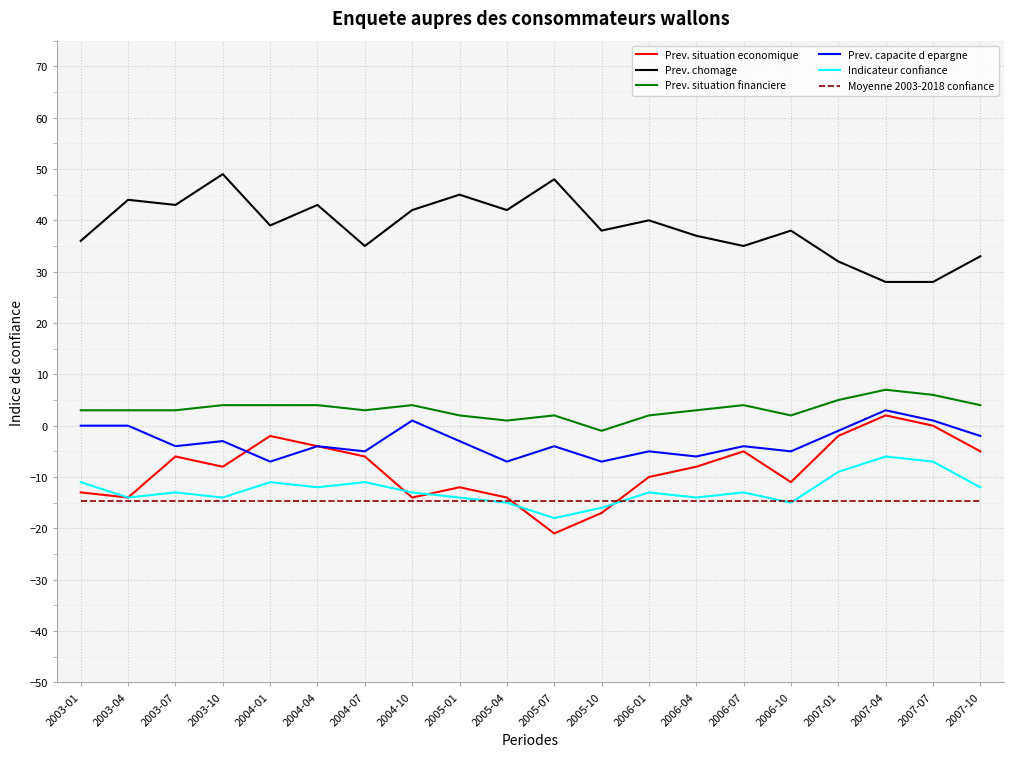

At 2005-07, list the series in order from smallest to largest.

Prev. situation economique, Indicateur confiance, Moyenne 2003-2018 confiance, Prev. capacite d epargne, Prev. situation financiere, Prev. chomage